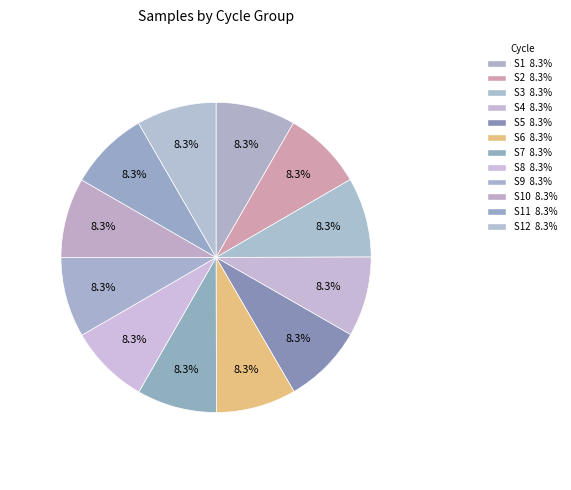

How many segments does this pie chart have?

12